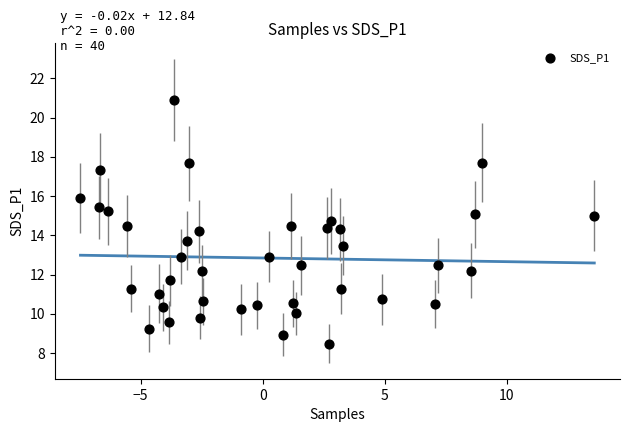

What is the range of Y values (max minus min)?

12.4